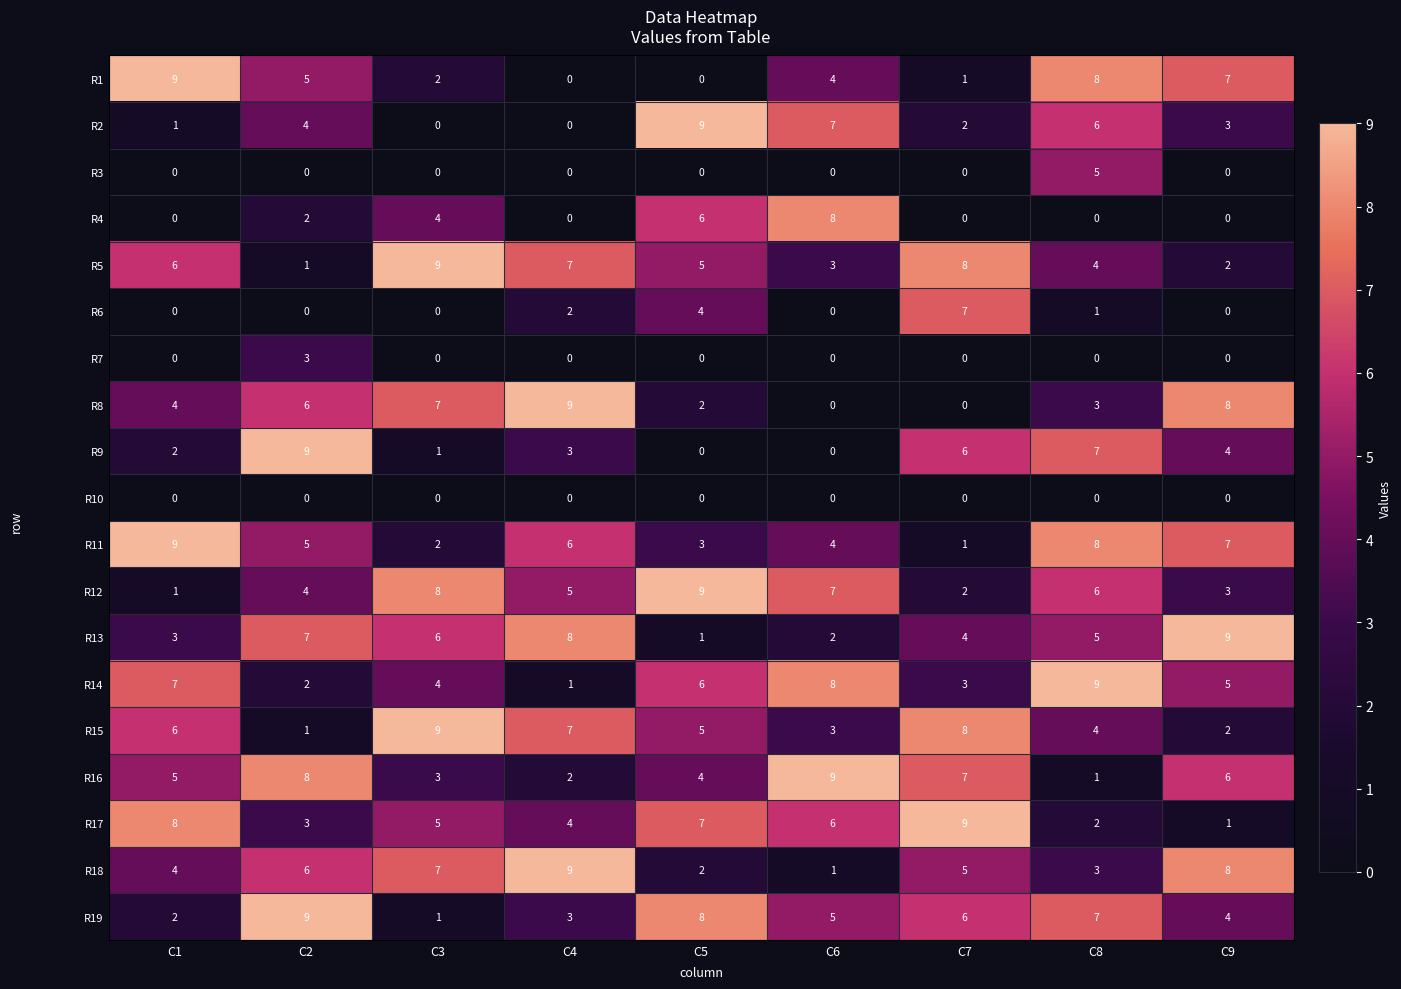

List the labels in order of R16 value, smallest first.

C8, C4, C3, C5, C1, C9, C7, C2, C6